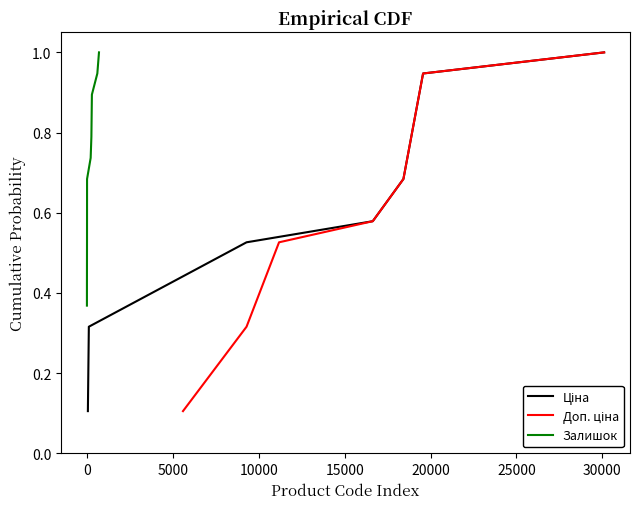

Does the chart display data point markers on the line(s)?

No